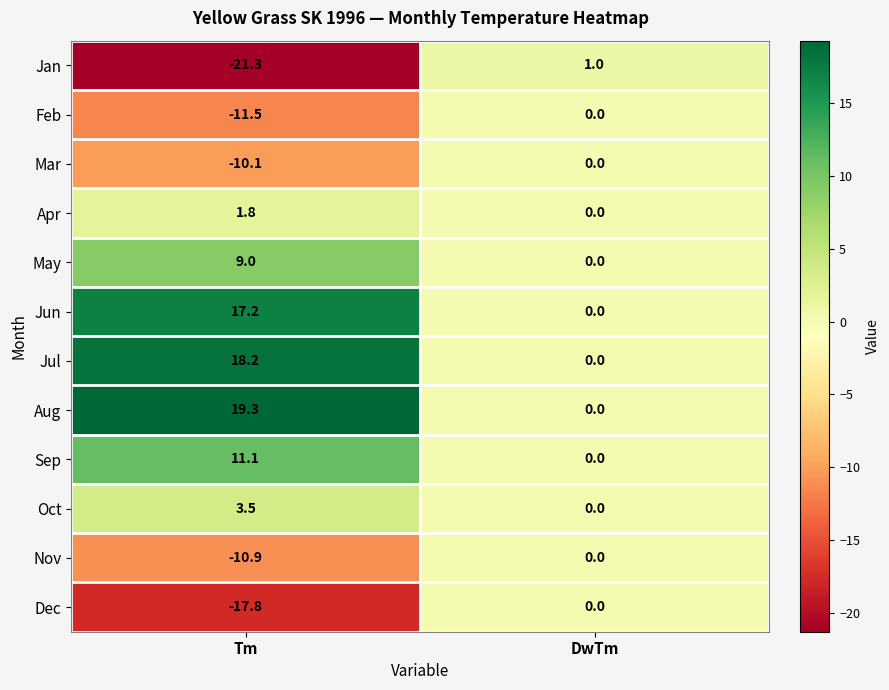

Reading left to right, transcribe all the data shown in this chart.

Jan: -21.3	1.0
Feb: -11.5	0.0
Mar: -10.1	0.0
Apr: 1.8	0.0
May: 9.0	0.0
Jun: 17.2	0.0
Jul: 18.2	0.0
Aug: 19.3	0.0
Sep: 11.1	0.0
Oct: 3.5	0.0
Nov: -10.9	0.0
Dec: -17.8	0.0